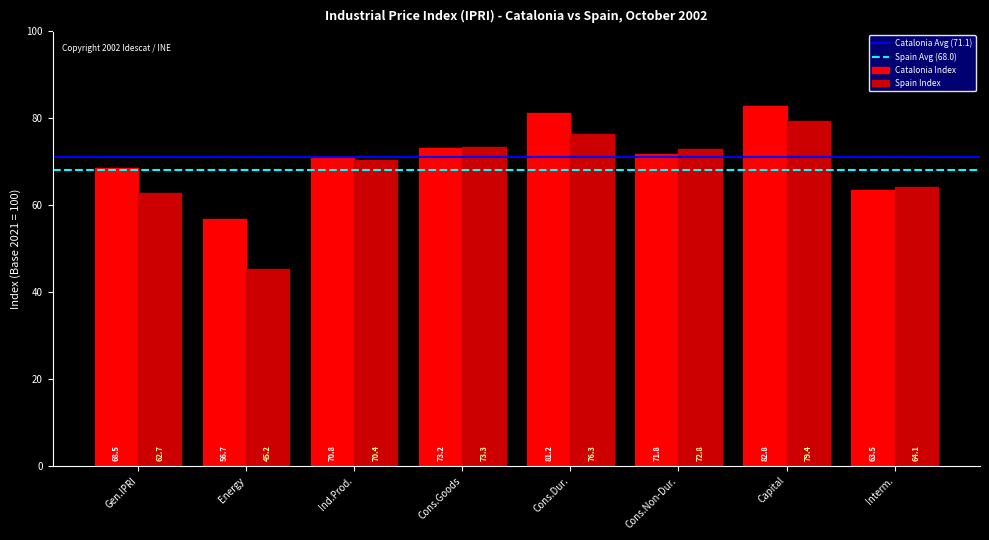

Is the value of Spain Index at Interm. greater than the value of Catalonia Index at Gen.IPRI?

No